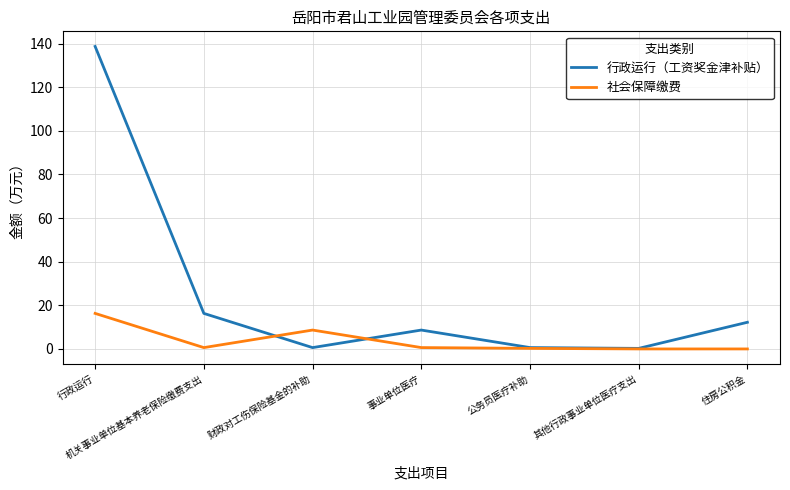

True or false: 社会保障缴费 and 行政运行（工资奖金津补贴） intersect in this chart.

True